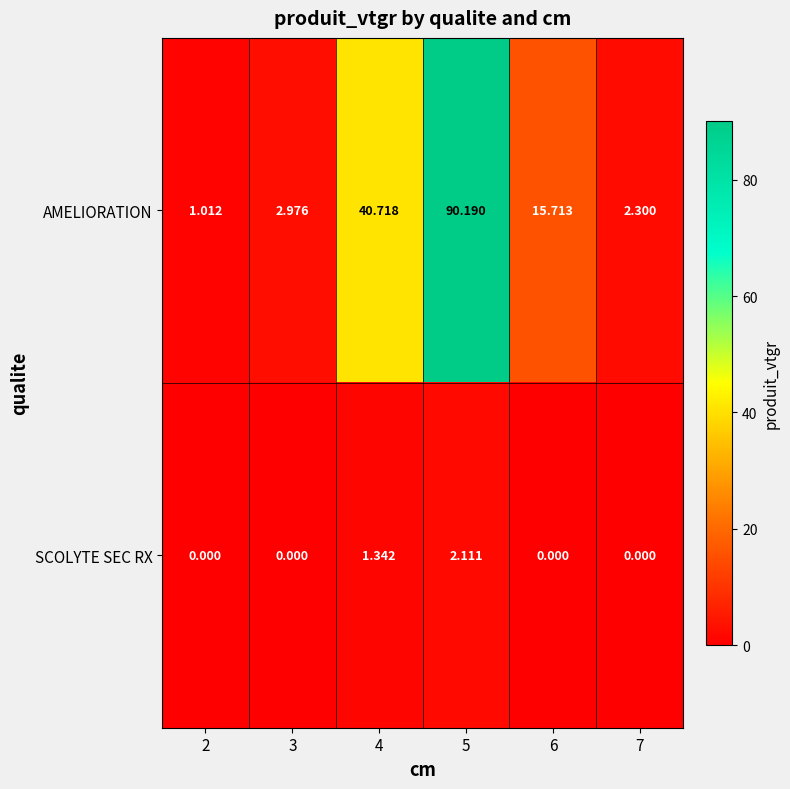

Rank the series by their average value, from lowest to highest.

SCOLYTE SEC RX, AMELIORATION